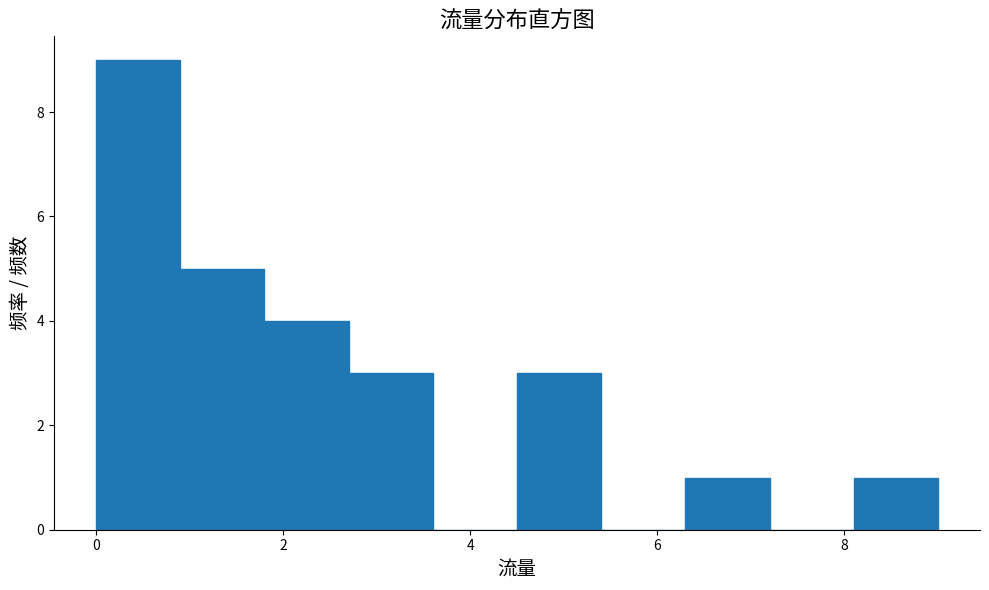

Which range on the x-axis has the tallest bar?

0.0 to 0.9